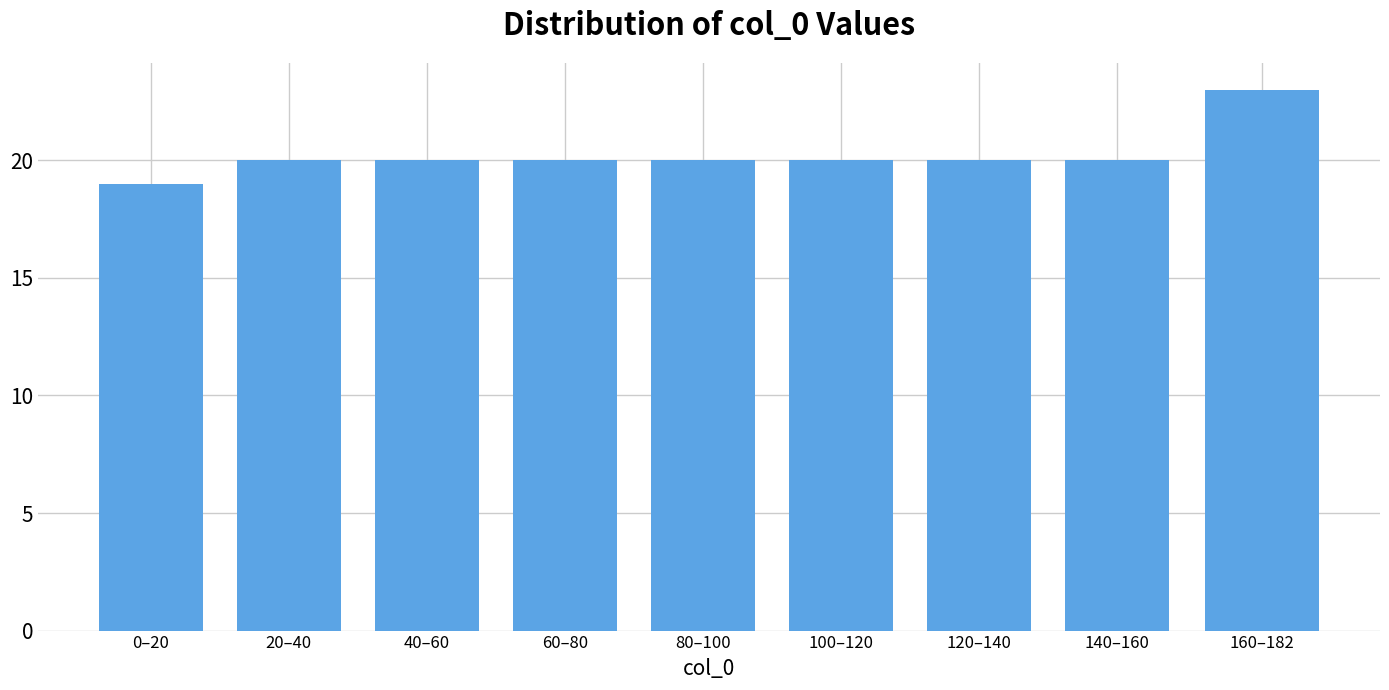

Reading right to left, transcribe all the data shown in this chart.

23	20	20	20	20	20	20	20	19